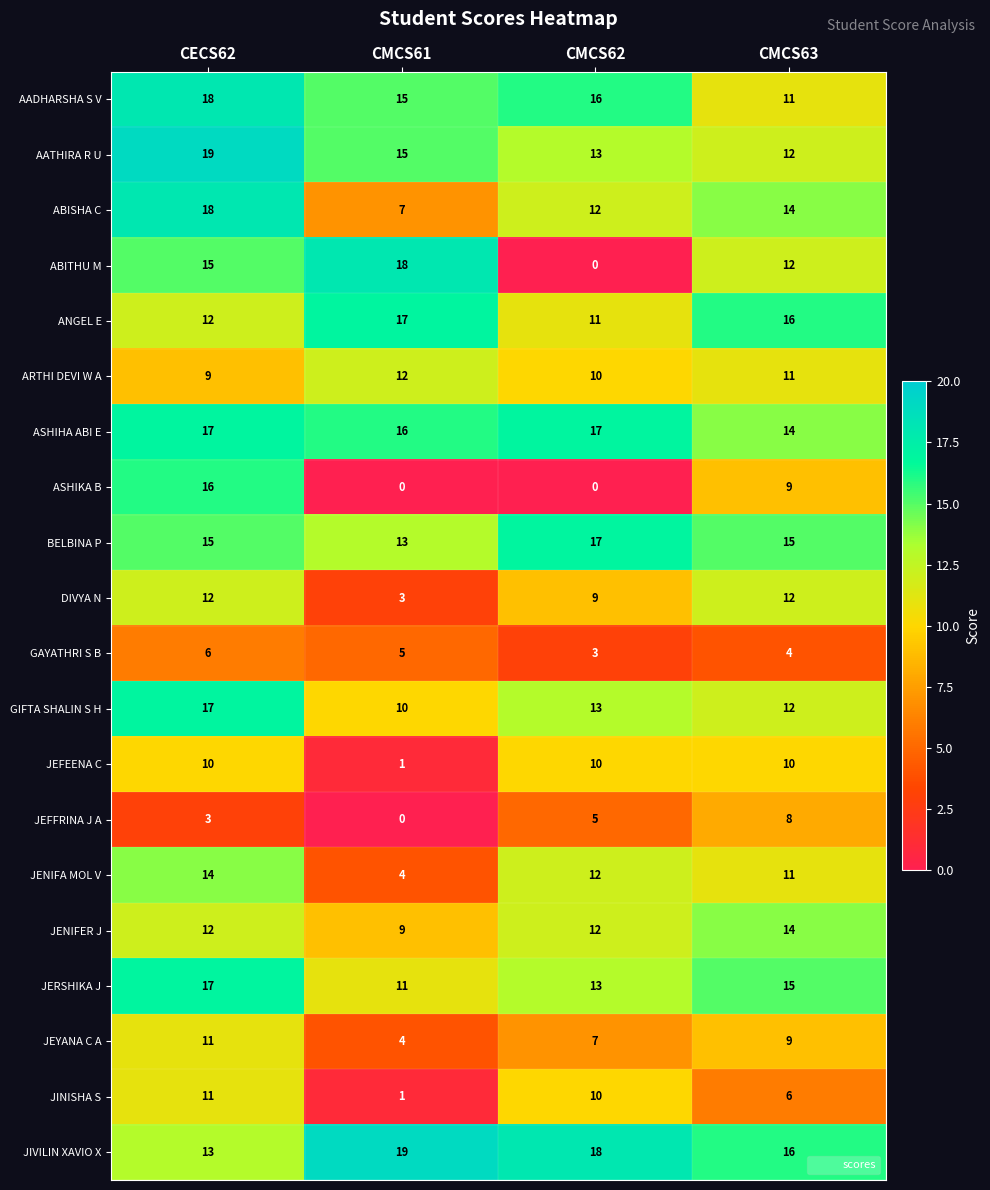

The BELBINA P series shows 21 at CECS62. True or false?

False